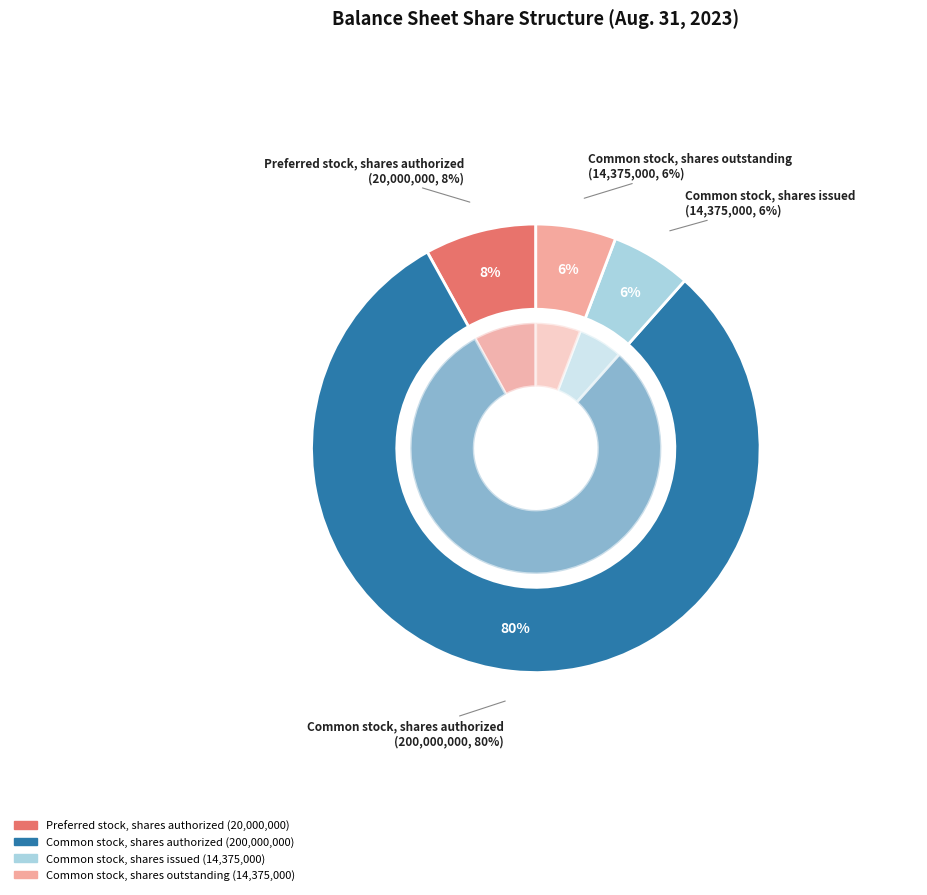

Is there a majority slice in this chart?

Yes